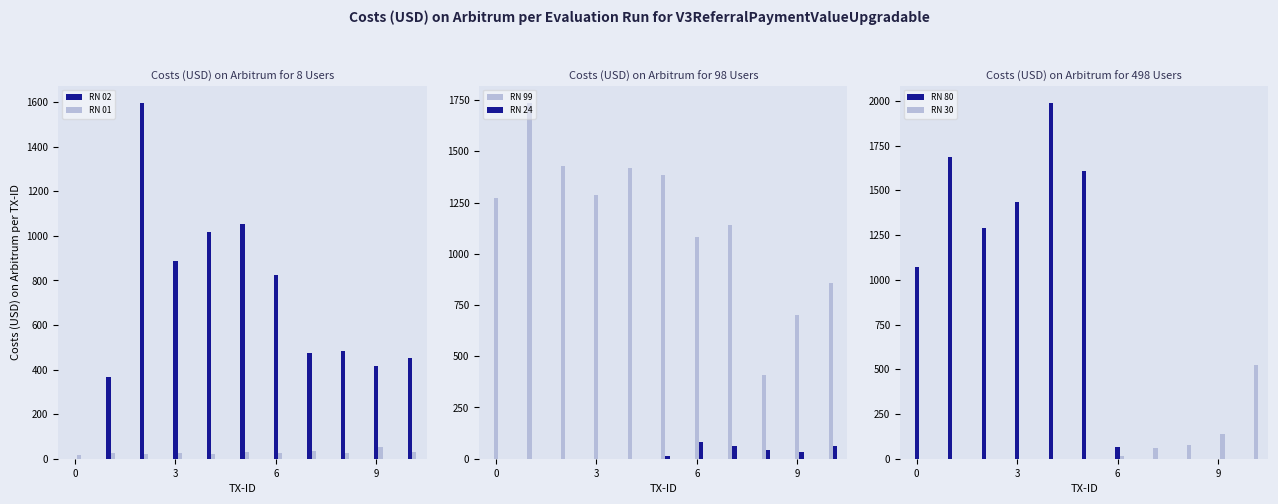

Which series has the largest range (max minus min)?

RN 80